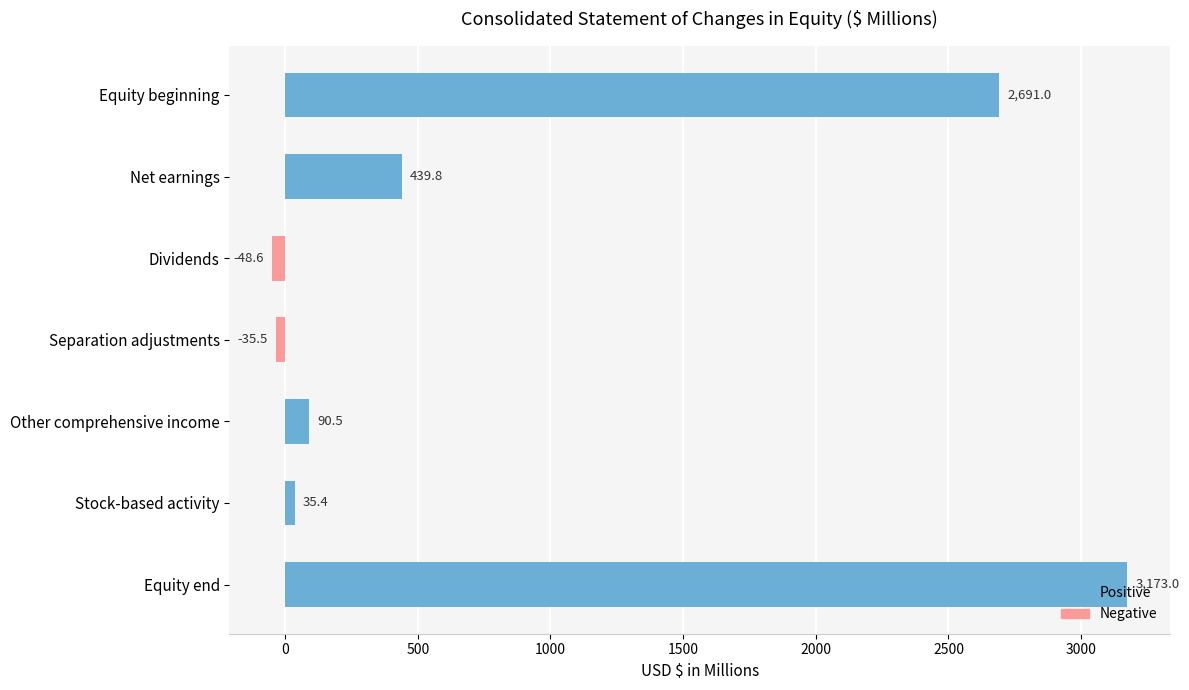

What position from the top is Separation adjustments?

4